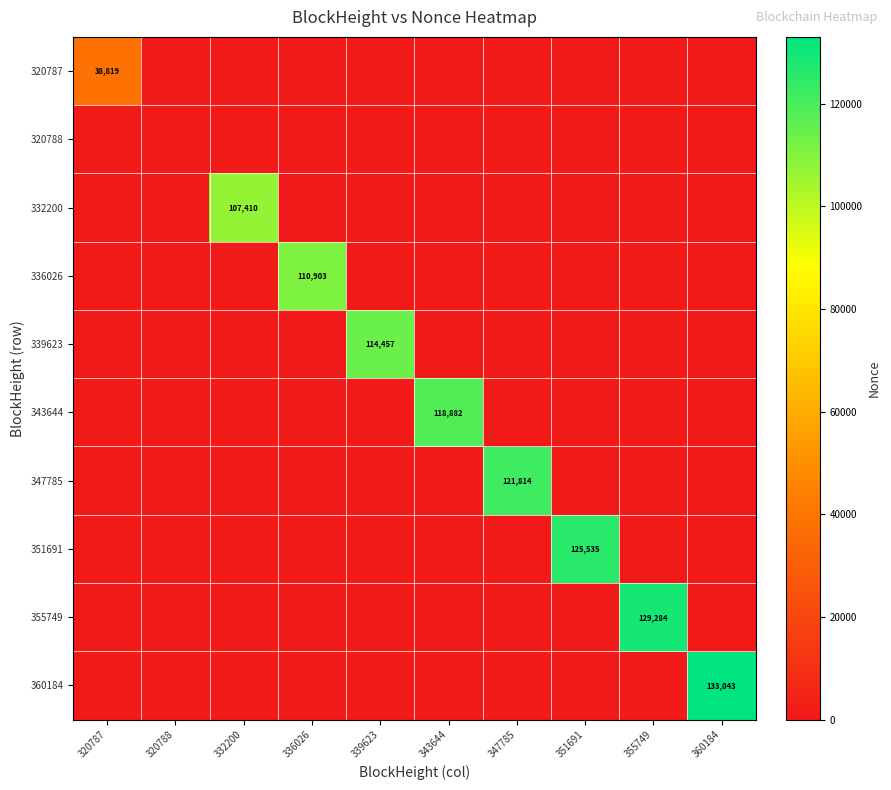

The value of 320787 at 320787 is 38819. True or false?

True